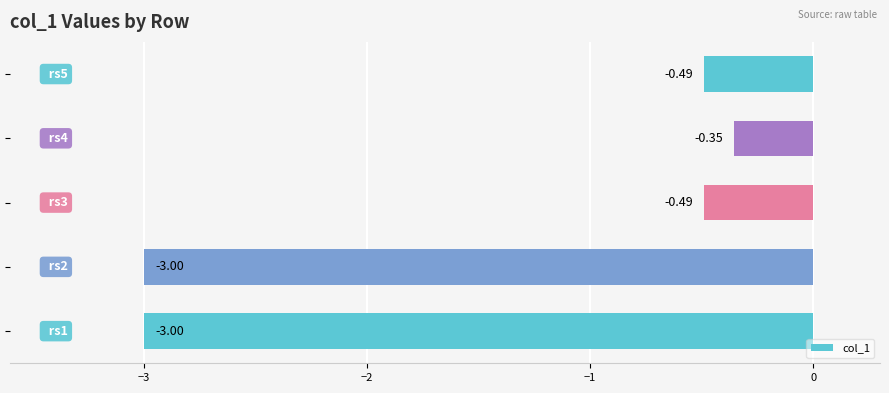

What is the average value?

-1.5